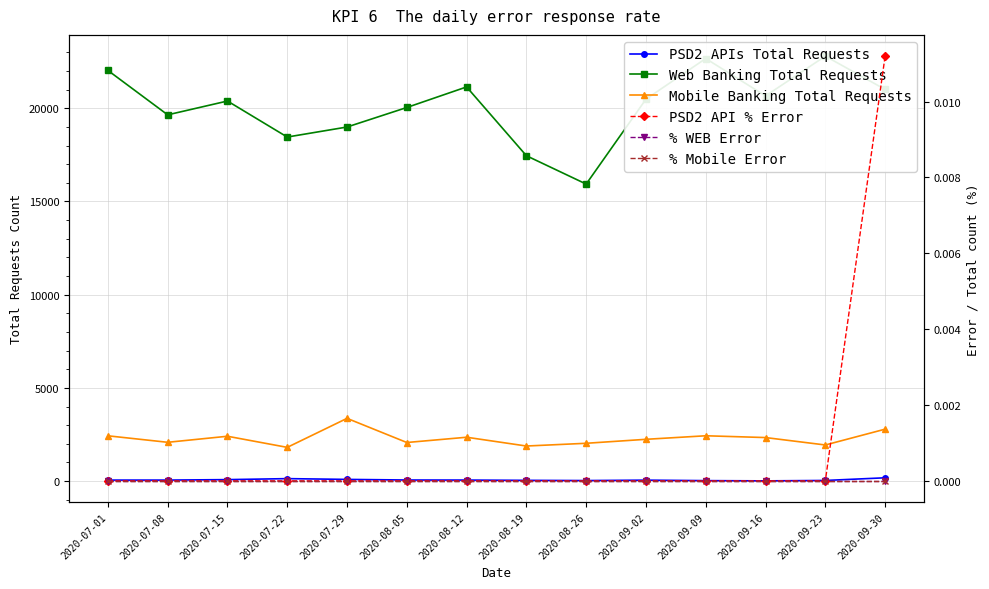

At which category is the sum across all series the highest?

2020-09-09